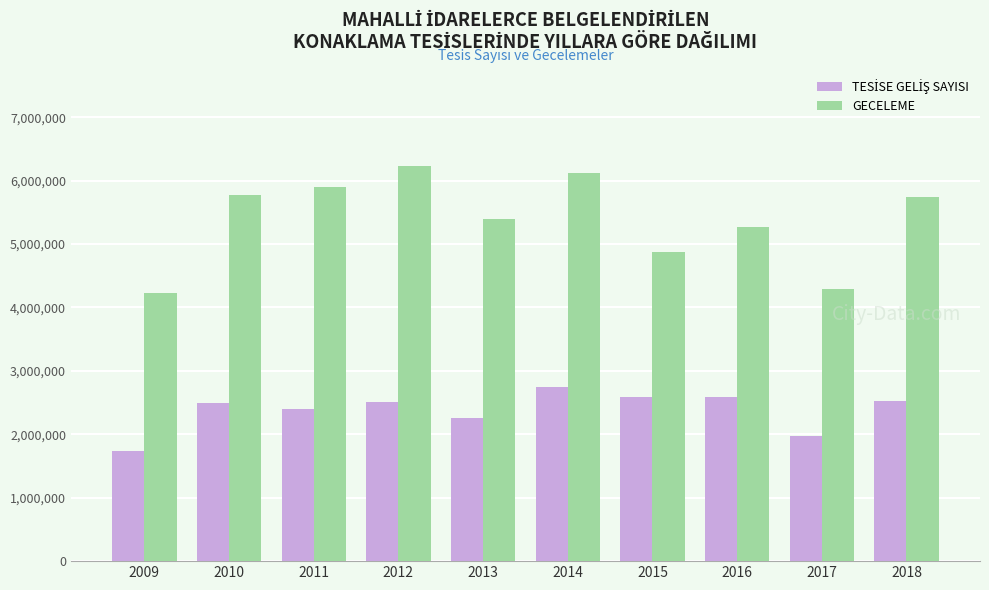

What is the difference between the maximum and second lowest values in the GECELEME series?

1933322